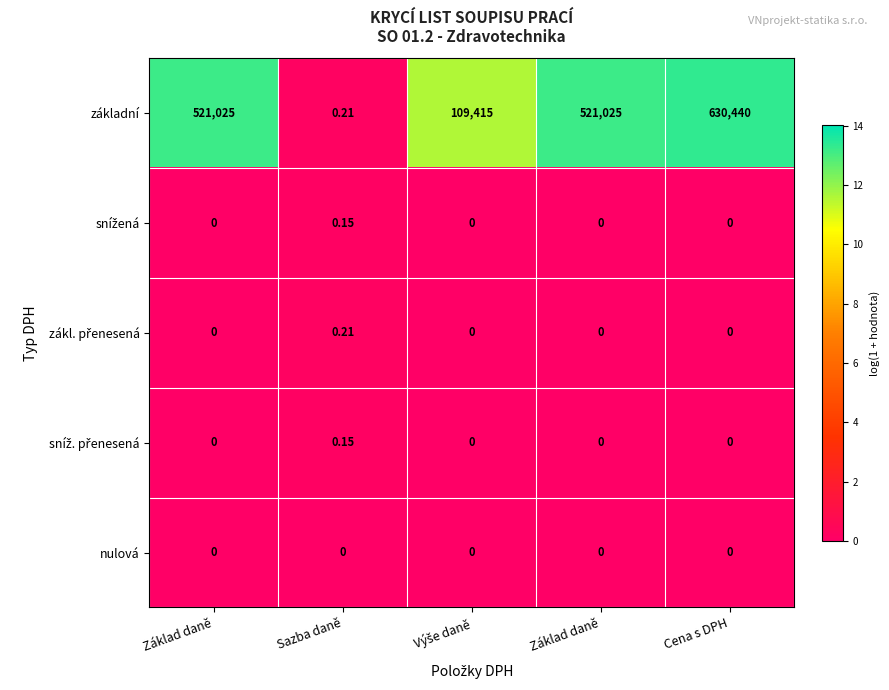

At how many categories does at least one series exceed 0?

5